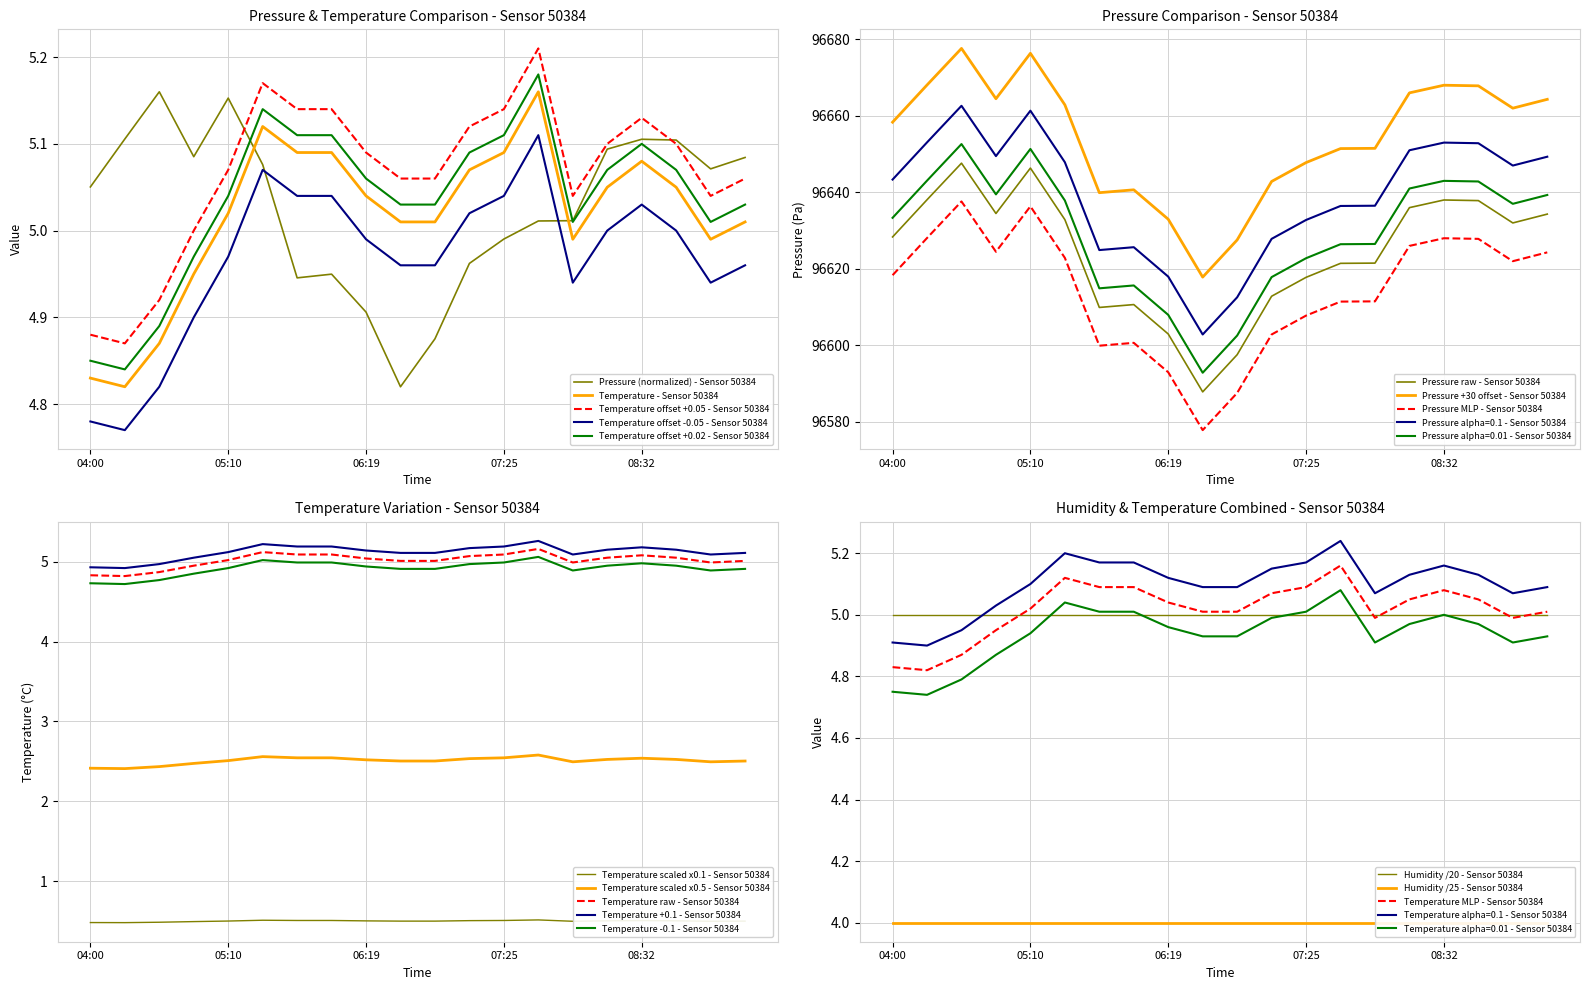

True or false: Temperature - Sensor 50384 and Temperature offset +0.05 - Sensor 50384 intersect in this chart.

False